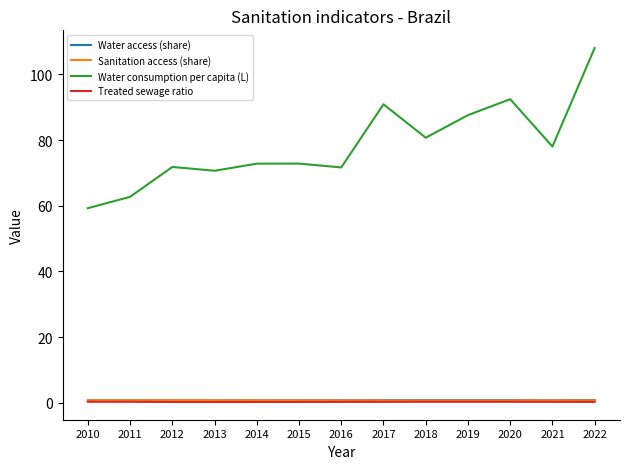

The value of Sanitation access (share) at 2020 is 0.7. True or false?

True